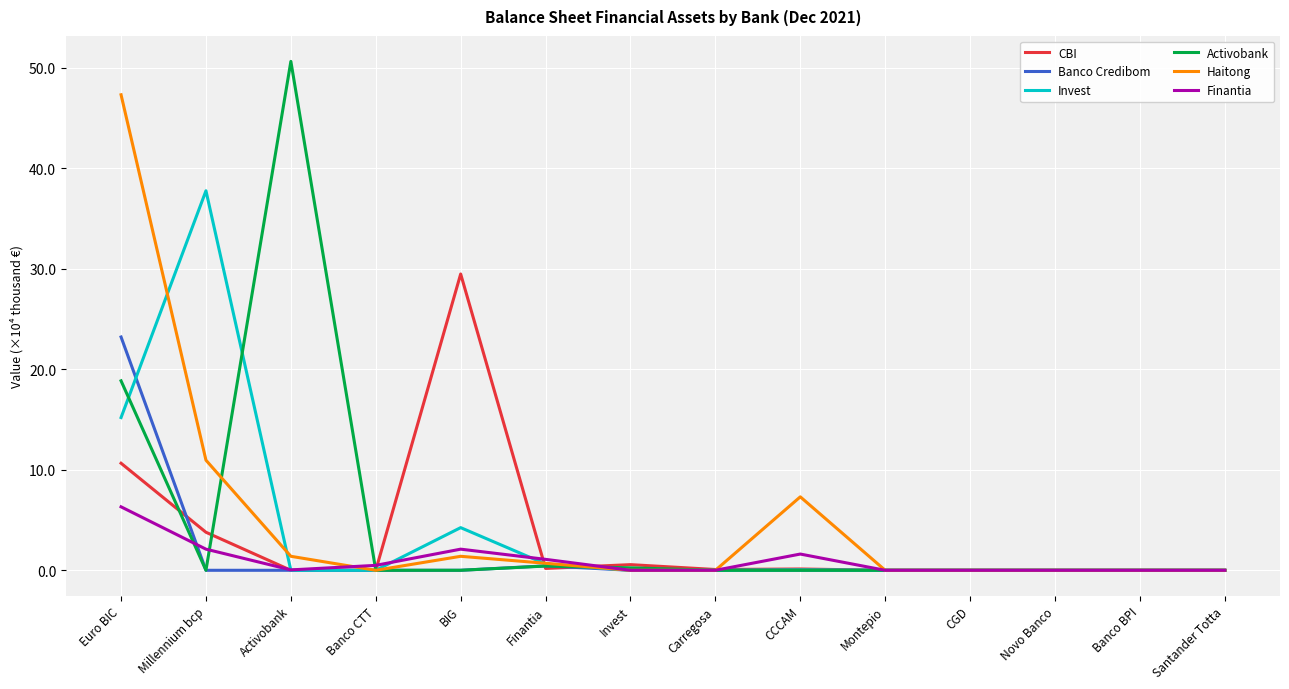

Is the value of Invest at Euro BIC greater than the value of Activobank at Carregosa?

Yes